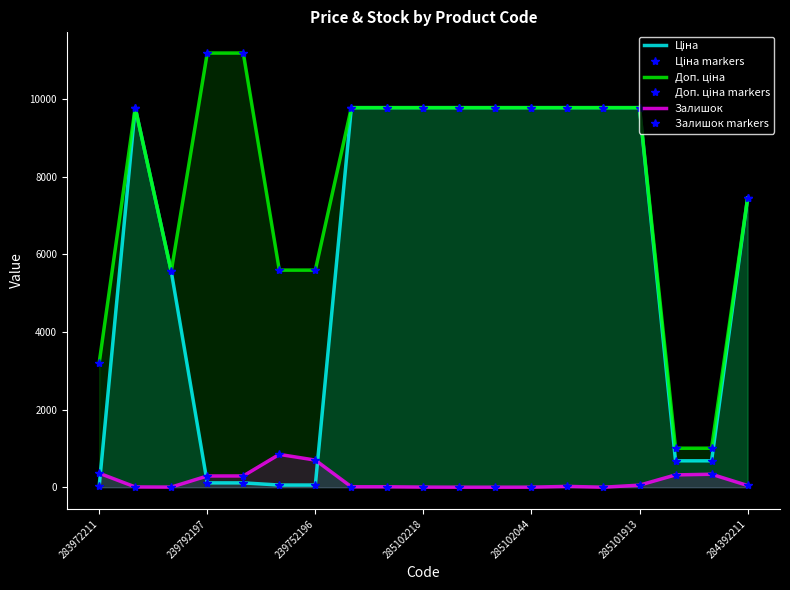

True or false: Ціна and Доп. ціна markers intersect in this chart.

False